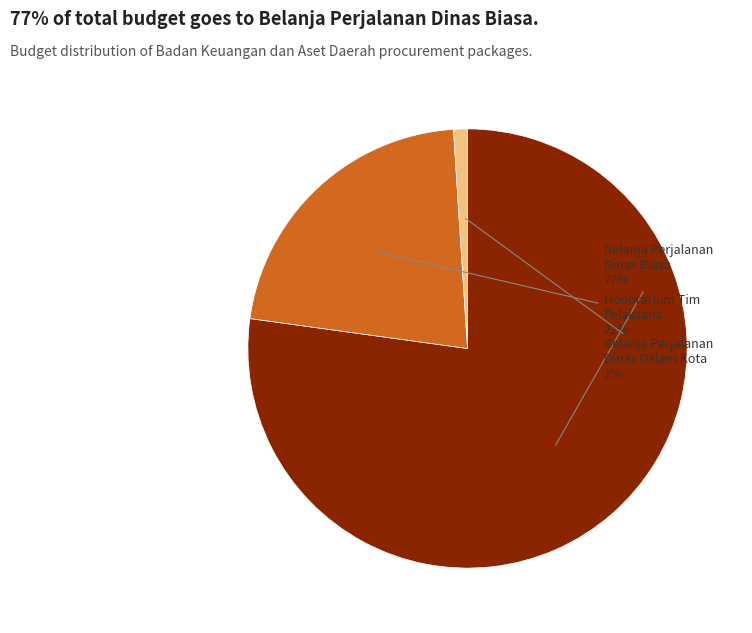

Which slice represents more than half of the pie?

Belanja Perjalanan Dinas Biasa